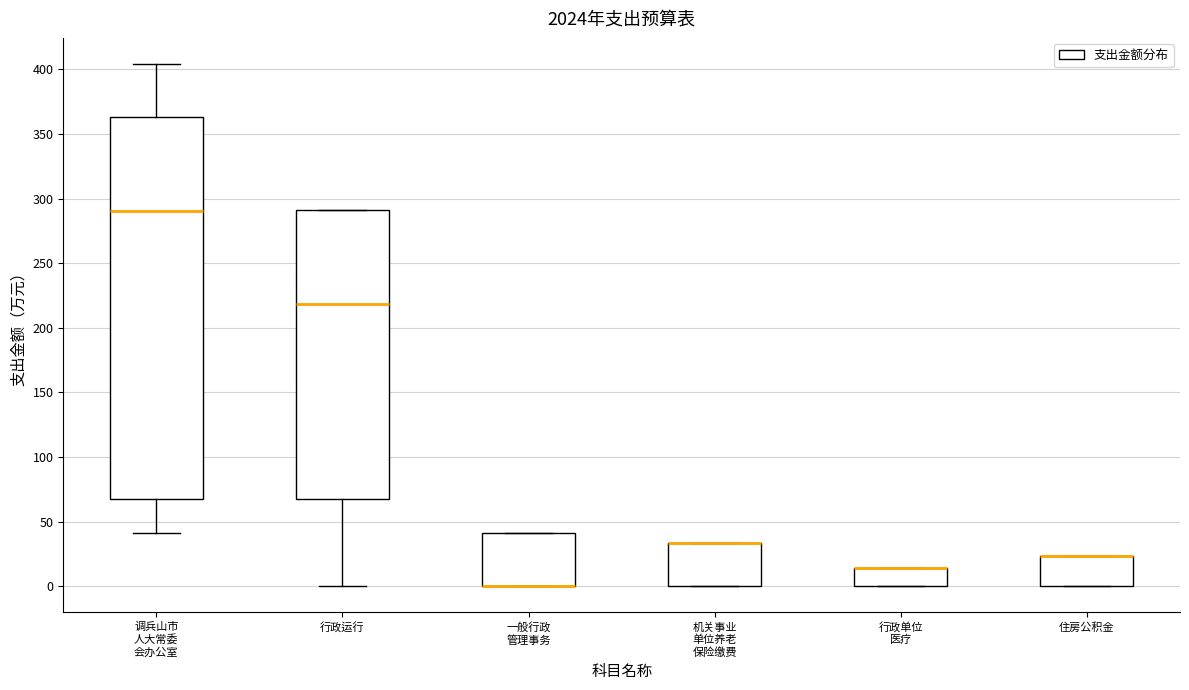

Comparing the boxes themselves (not the whiskers), which one is the tallest?

调兵山市 人大常委 会办公室